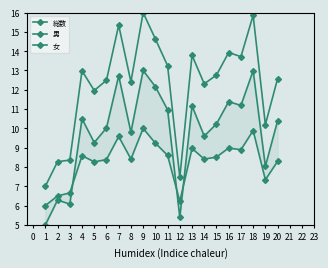

Which has a higher value, 2 or 17?

17